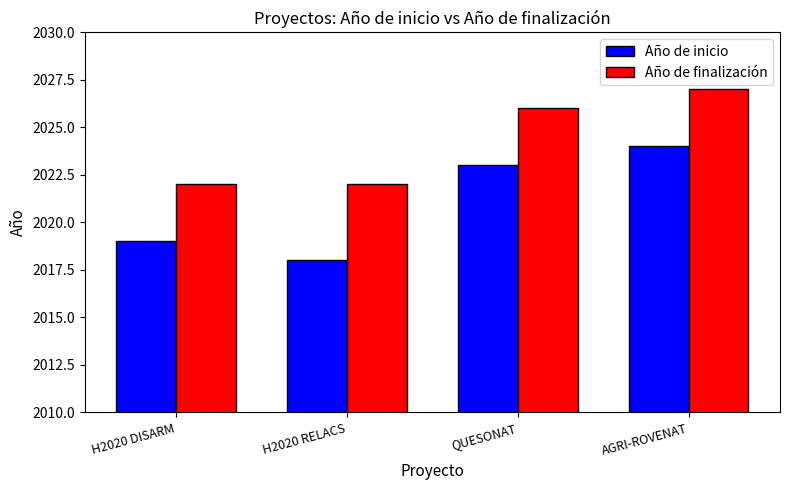

At H2020 DISARM, list the series in order from smallest to largest.

Año de inicio, Año de finalización